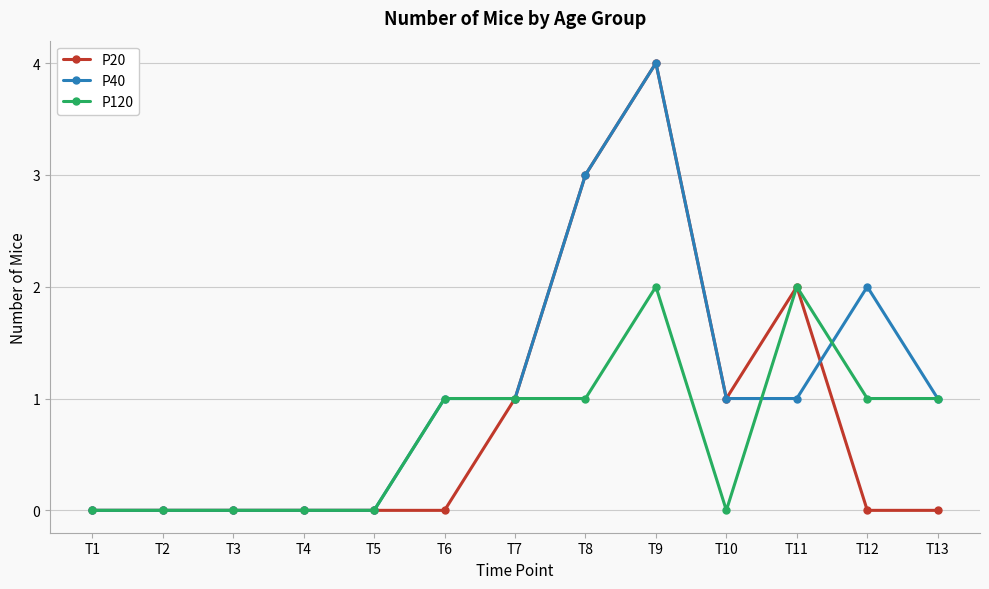

What is the maximum value shown in the chart?

4